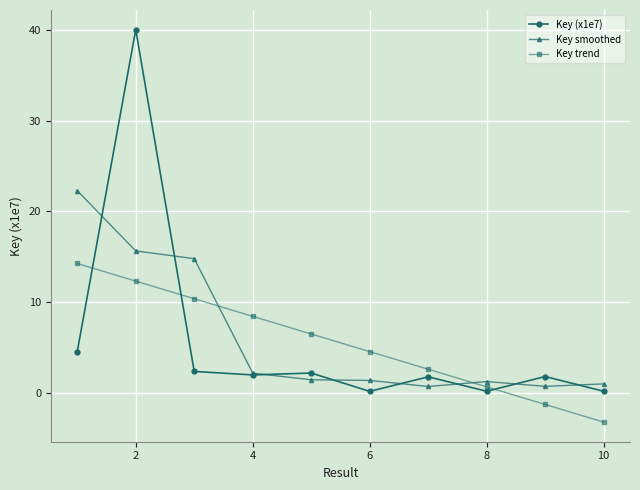

Which series has the widest spread of values?

Key (x1e7)